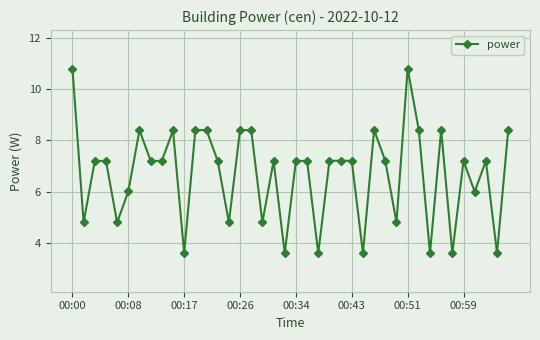

What is the maximum value shown in the chart?

10.8